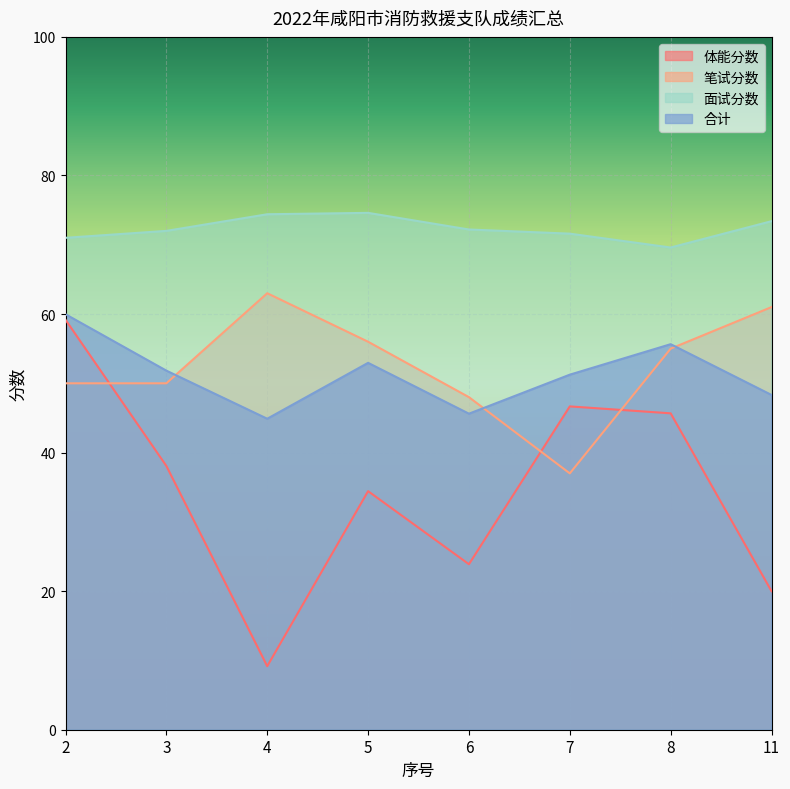

What is the greatest value displayed?

74.6